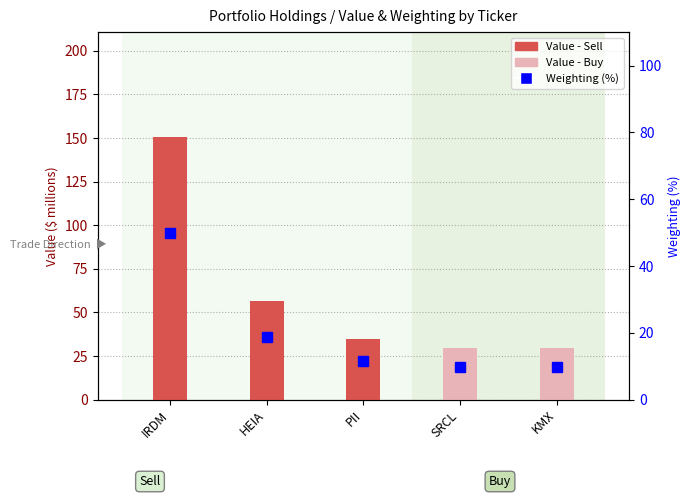

What is the label of the 3rd bar from the left?

PII